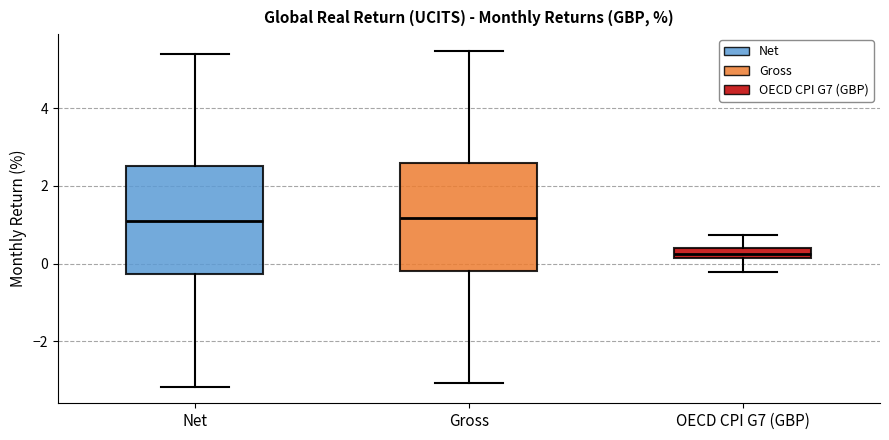

Where does the lower whisker of the box for OECD CPI G7 (GBP) end on the y-axis? The values are not printed on the chart, so give them approximately, as read against the axis.

-0.2